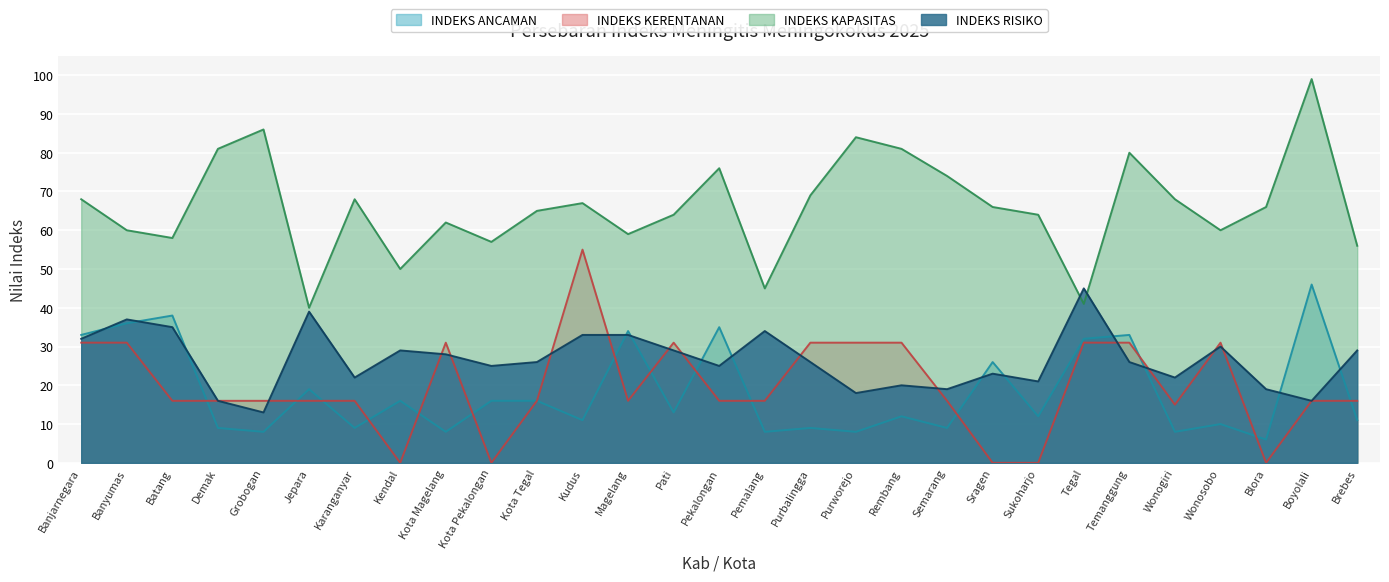

At which label does INDEKS KERENTANAN reach its peak?

Kudus